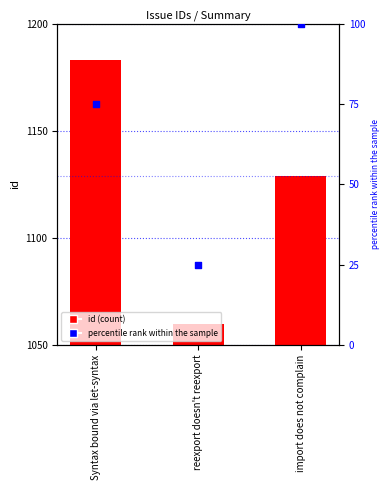

At how many categories does at least one series exceed 532?

3